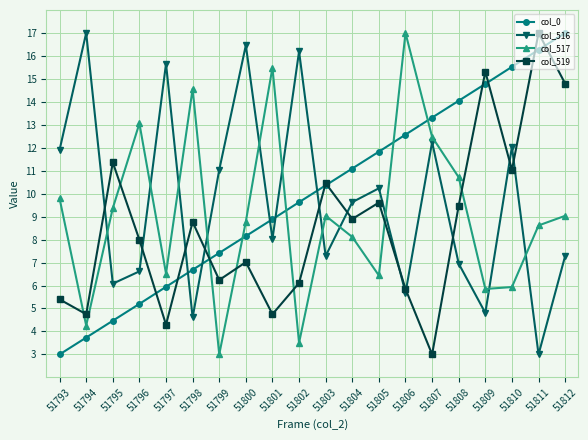

The col_0 series shows 12.1 at 51800. True or false?

False